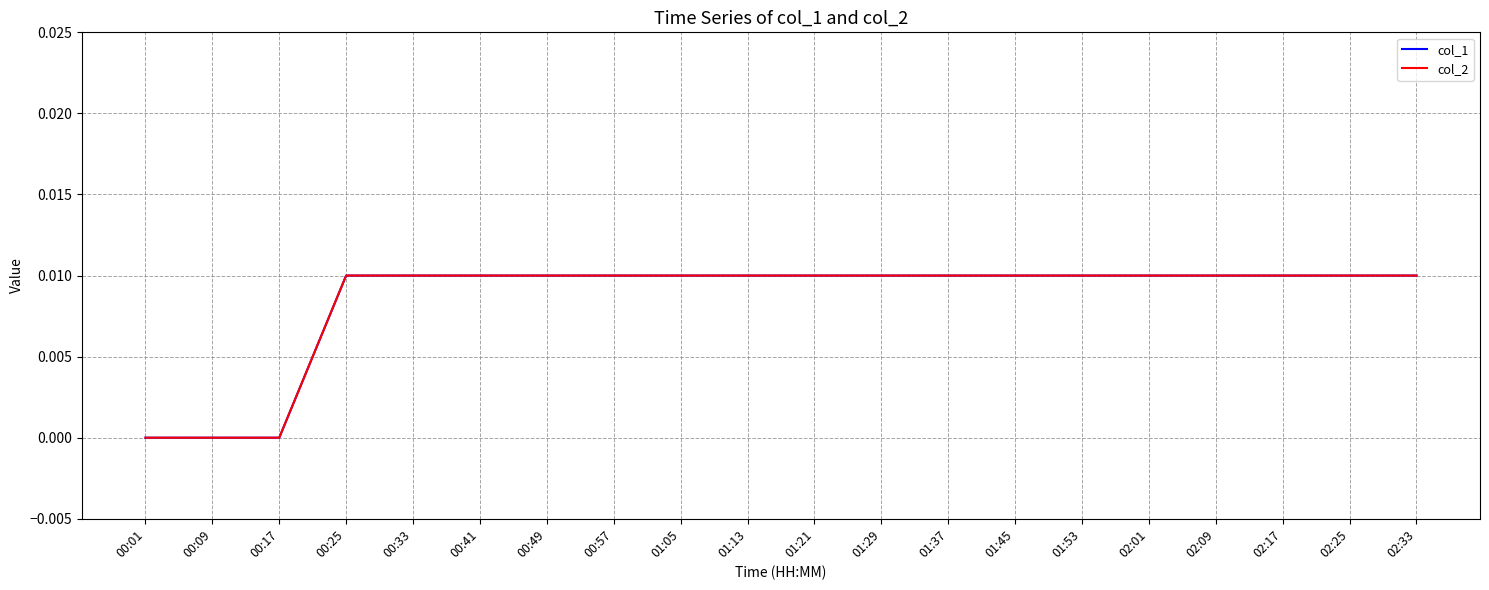

Between 00:57 and 01:29, which series saw the biggest shift?

col_1